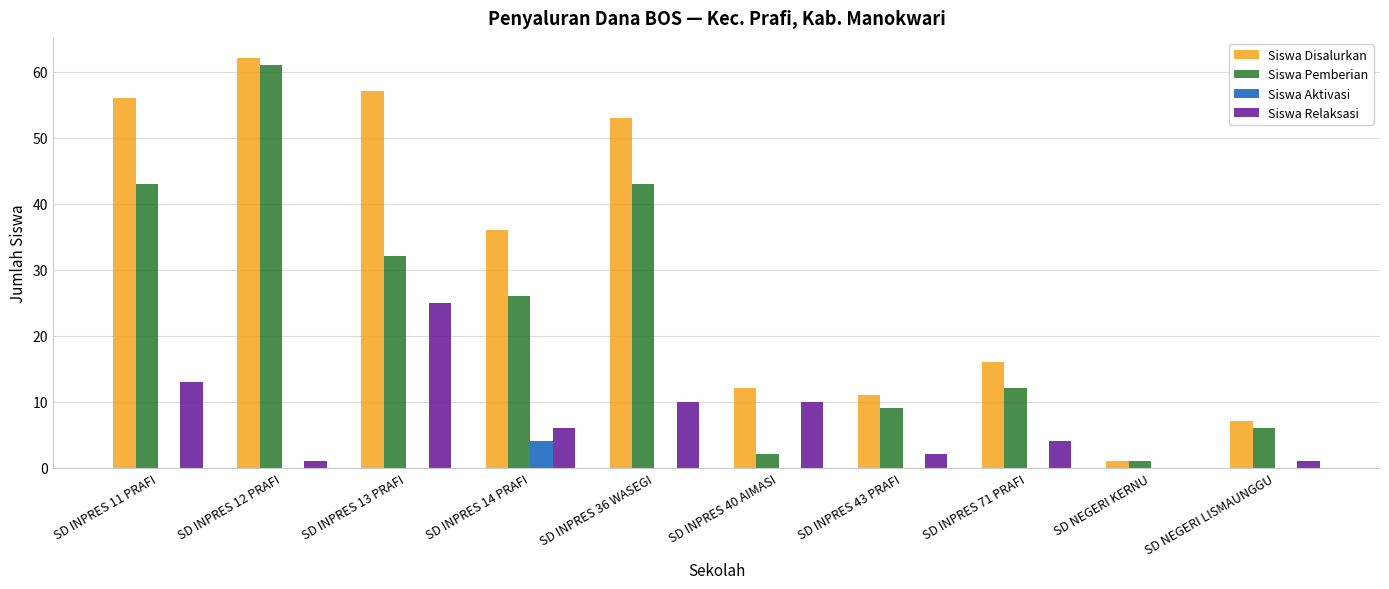

How many Siswa Aktivasi values are between 0 and 1?

9